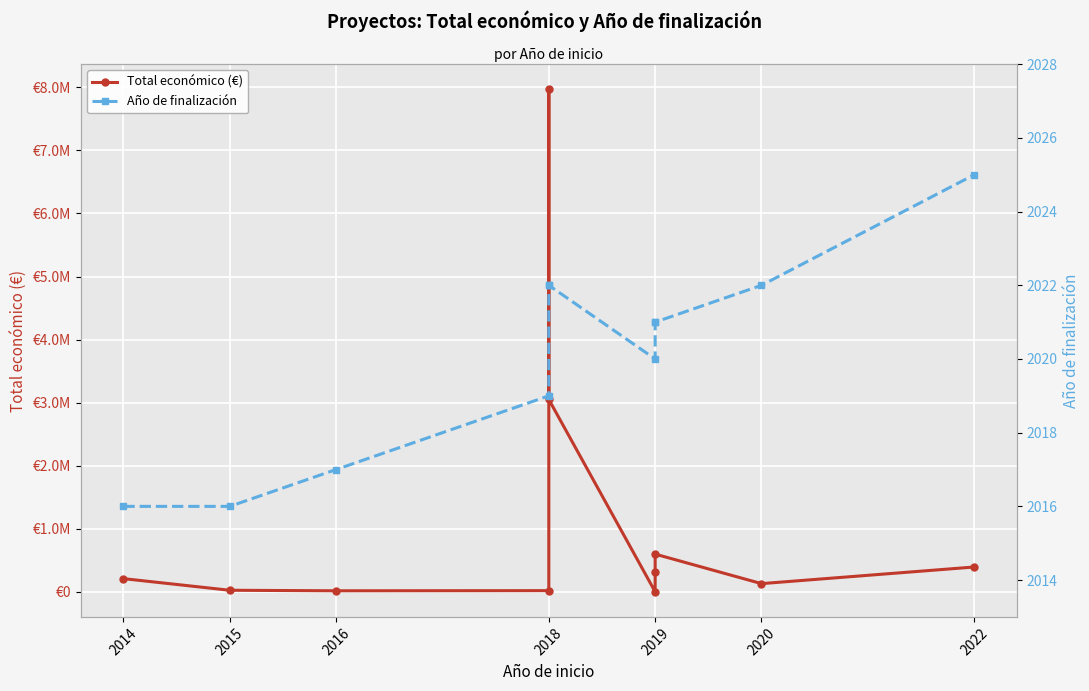

Which category has the lowest value in the Año de finalización series?

2014